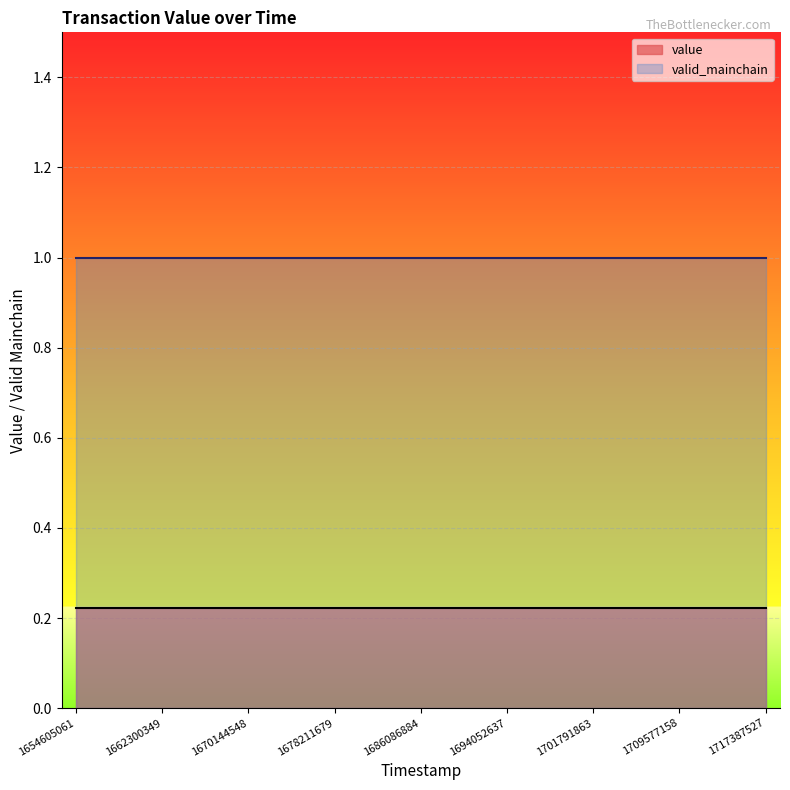

What are all the series names shown in the legend?

value, valid_mainchain